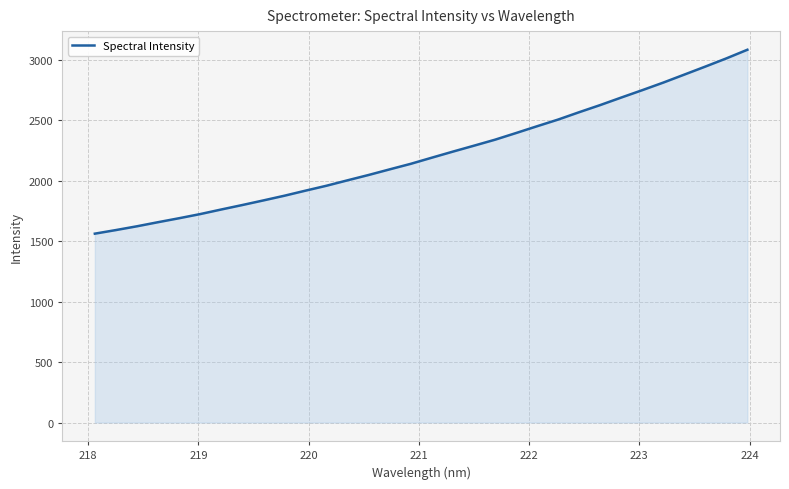

Reading right to left, list all the values displayed in this chart.

3085.2	3013.7	2945.9	2879.5	2813.4	2750.7	2689.5	2627.3	2568.2	2507.3	2452.1	2395.8	2340.6	2291.1	2242.1	2192.0	2141.2	2095.4	2048.9	2004.8	1959.9	1919.1	1877.1	1838.2	1800.1	1763.1	1725.1	1690.8	1658.0	1624.1	1592.8	1563.1